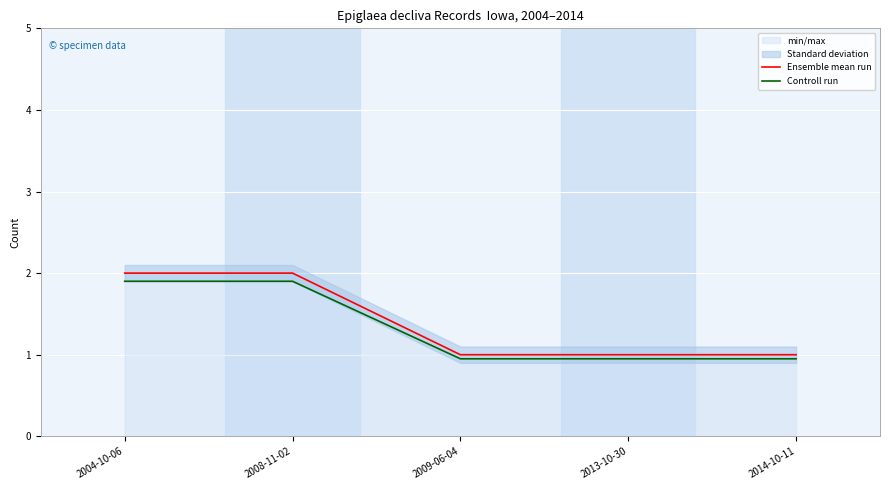

Which series has the widest spread of values?

Ensemble mean run